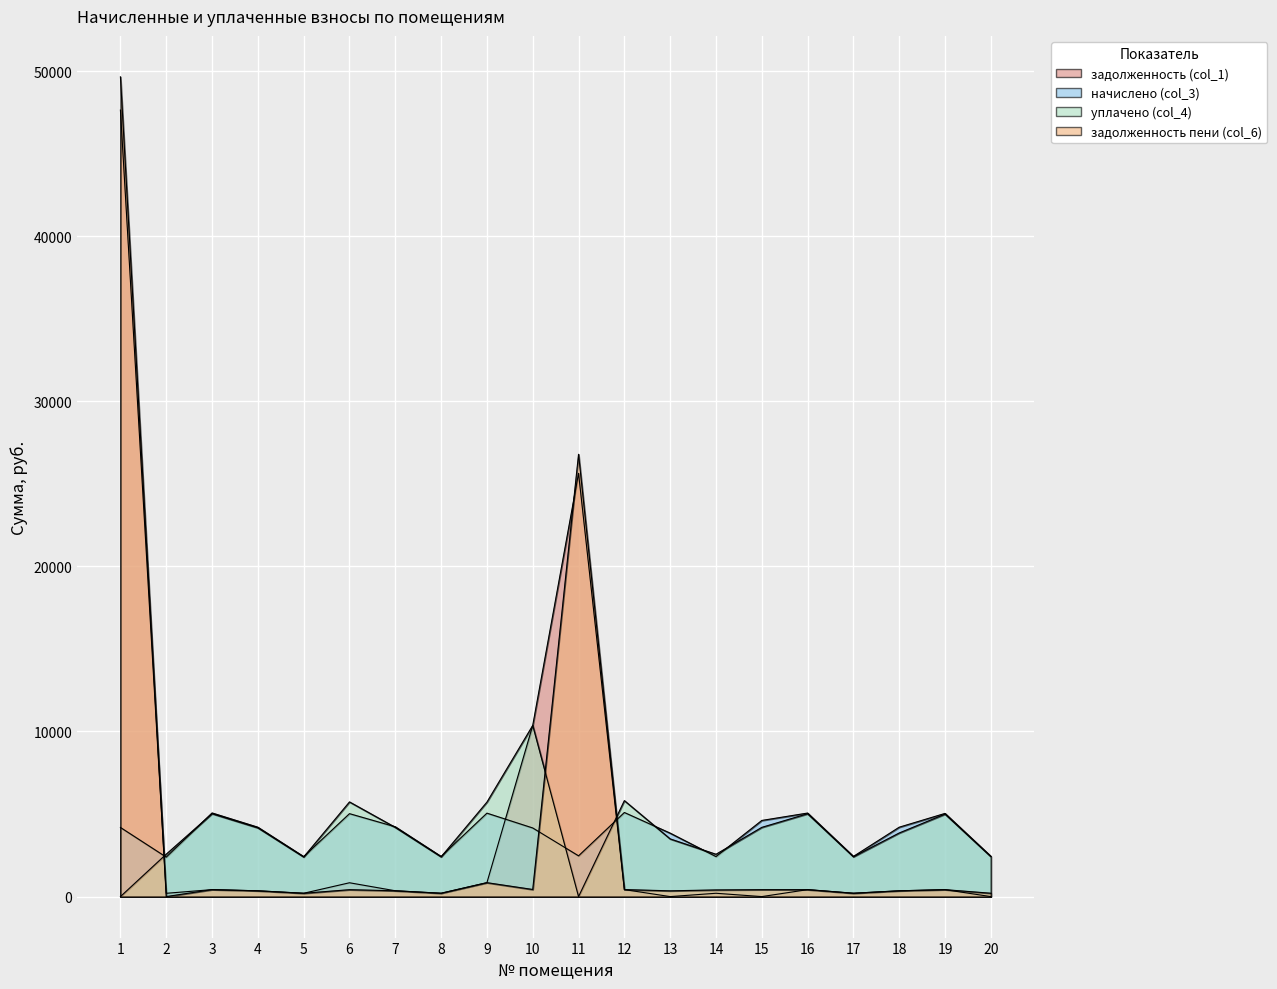

What are all the series names shown in the legend?

задолженность (col_1), начислено (col_3), уплачено (col_4), задолженность пени (col_6)